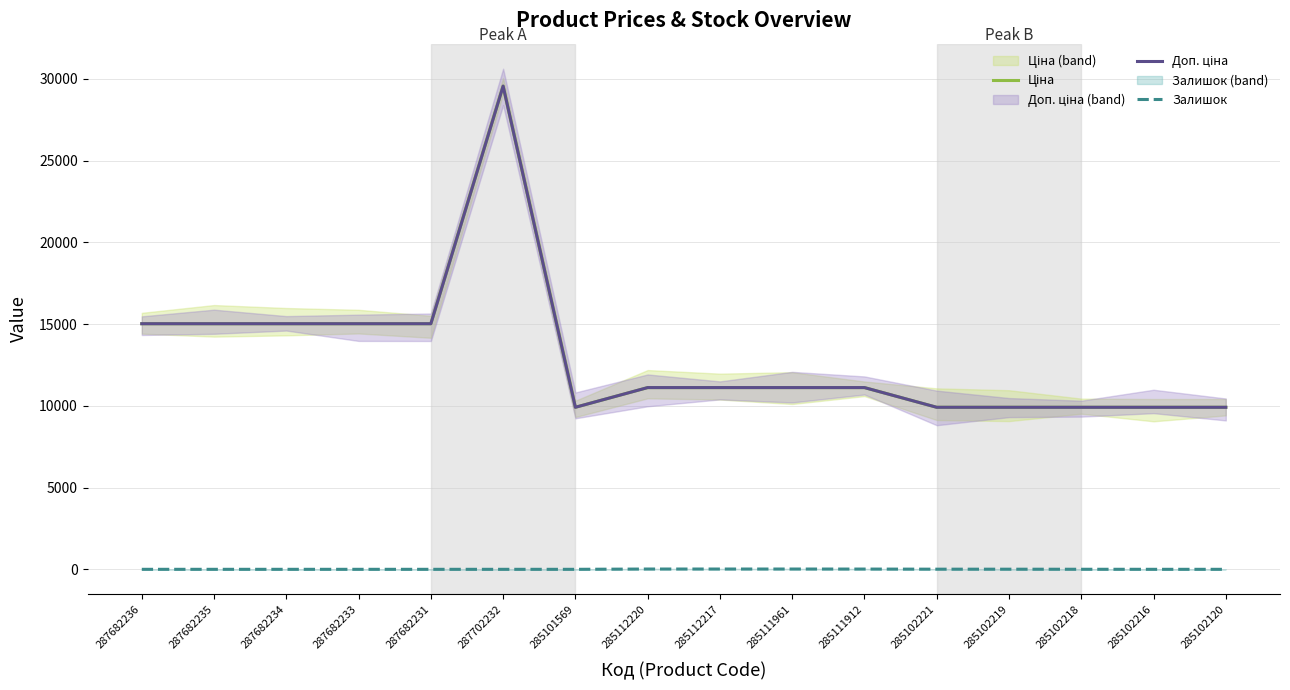

List the series in order of their peak value, highest first.

Ціна, Доп. ціна, Залишок